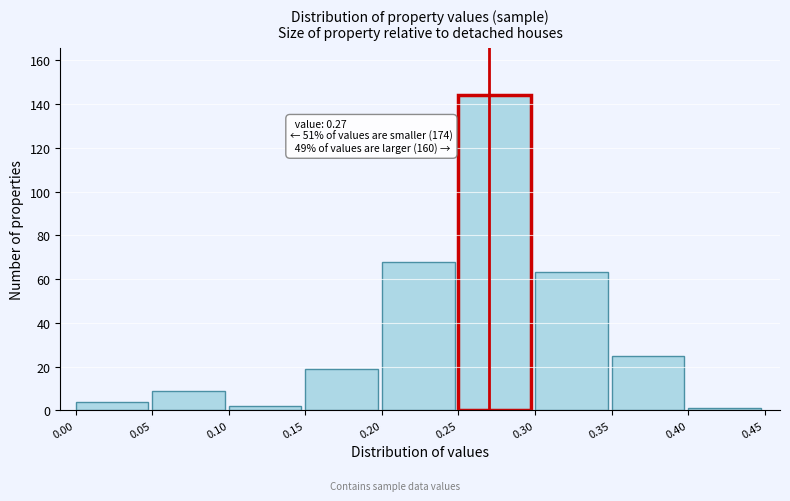

Which range on the x-axis has the tallest bar?

0.25 to 0.30